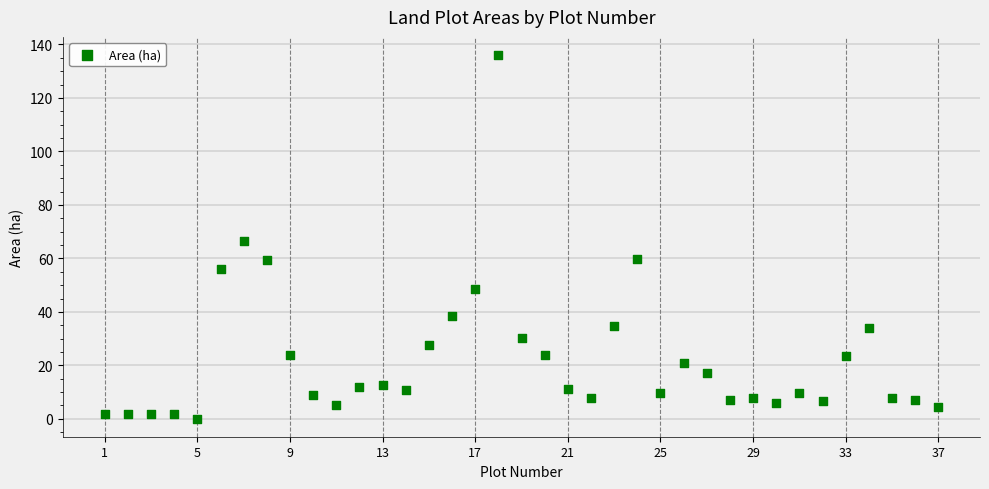

What is the range of Y values (max minus min)?

135.9